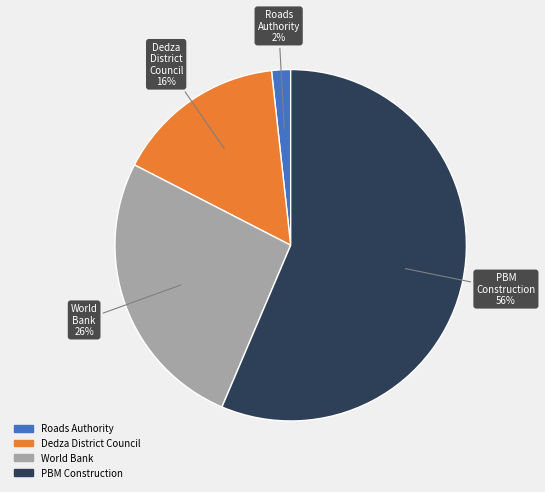

To the nearest percent, what is the combined percentage of World Bank and Dedza District Council?

42%